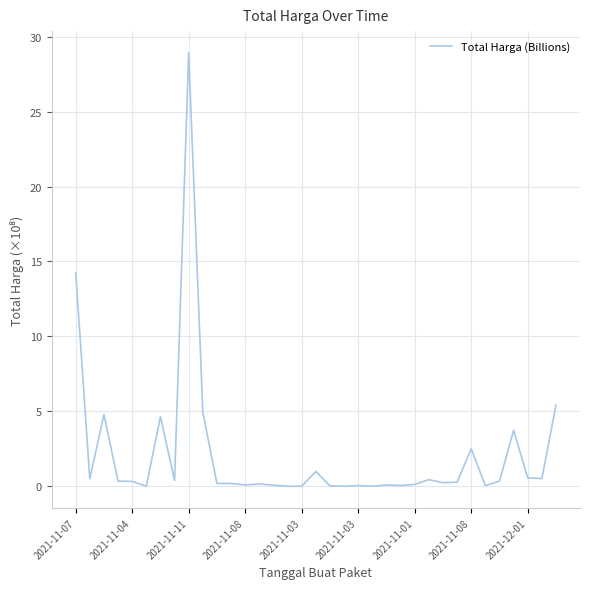

What is the difference between the maximum and minimum values?

28.9